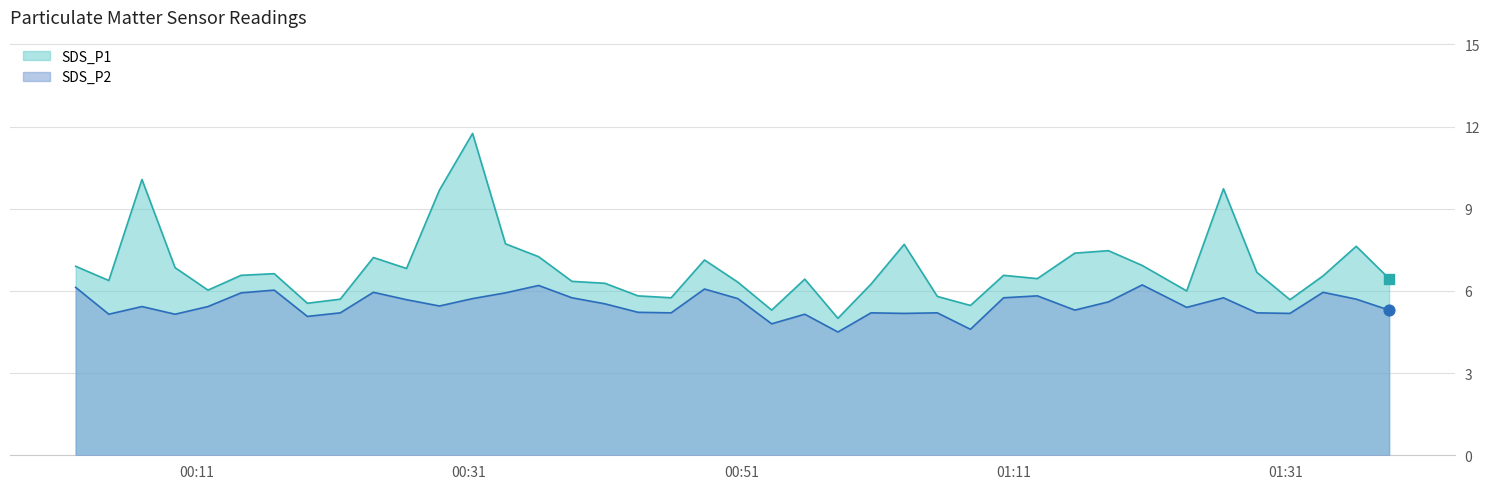

Which series has the largest total across all categories?

SDS_P1